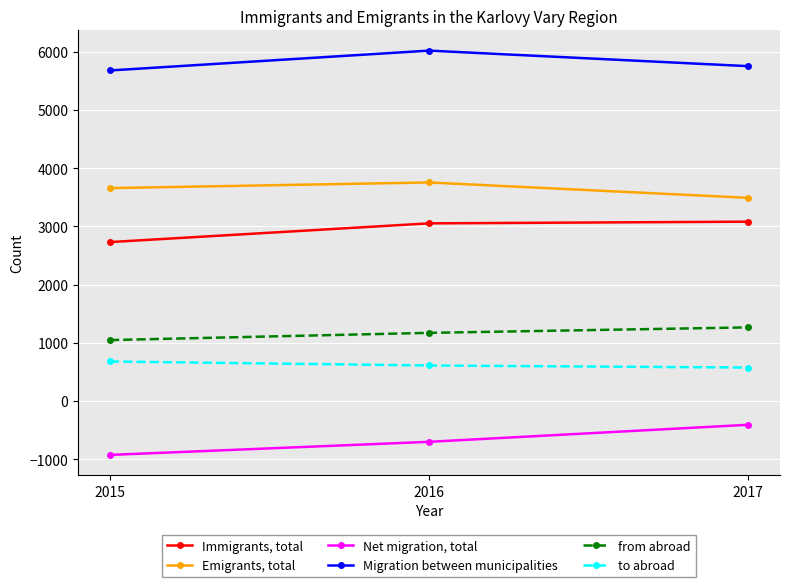

Where is Immigrants, total nearest to the value 2905?

2016